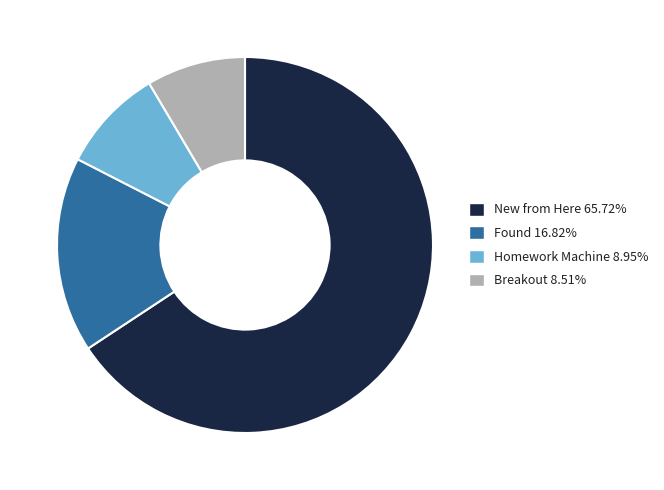

Is there any slice that represents more than half of the pie?

Yes